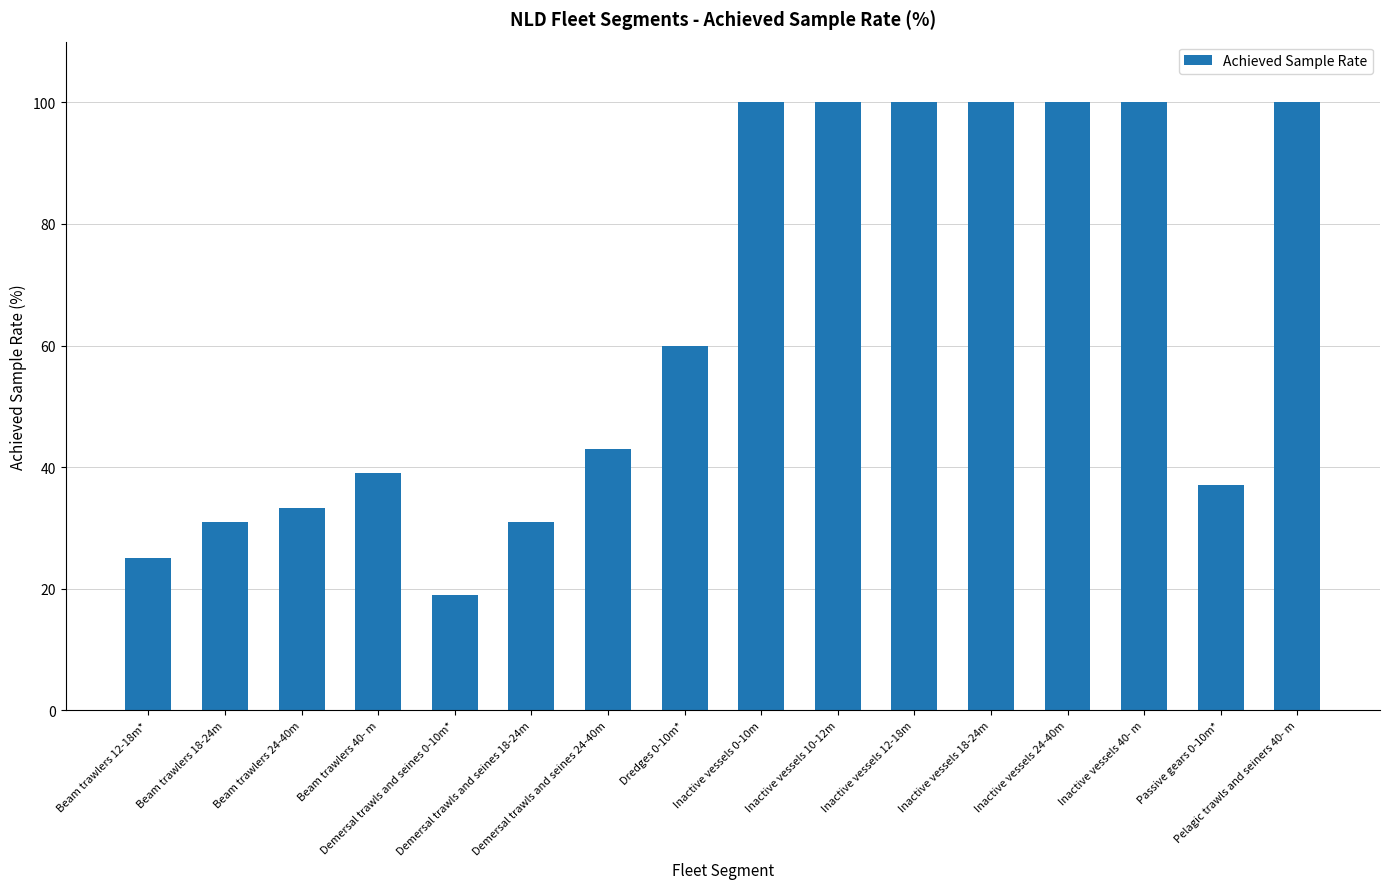

What is the smallest value displayed?

19.0